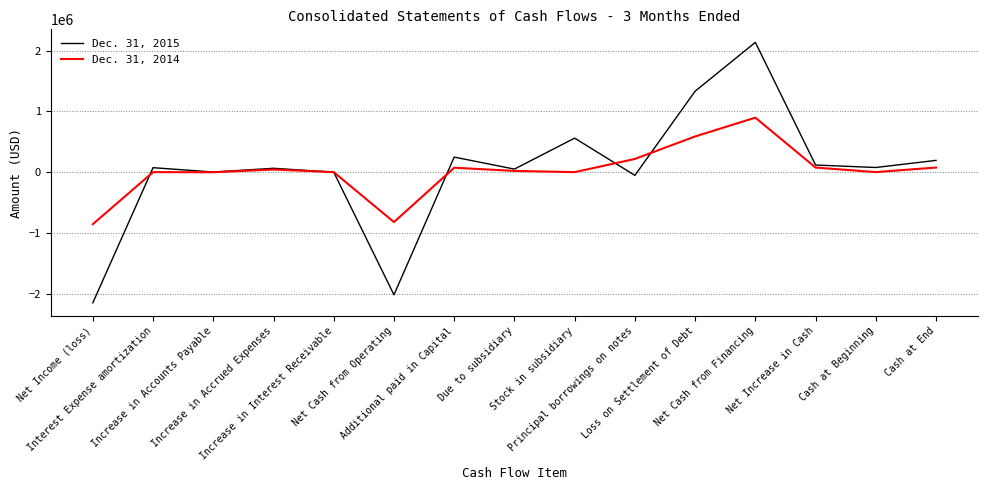

Where is the first local maximum for Dec. 31, 2015?

Interest Expense amortization